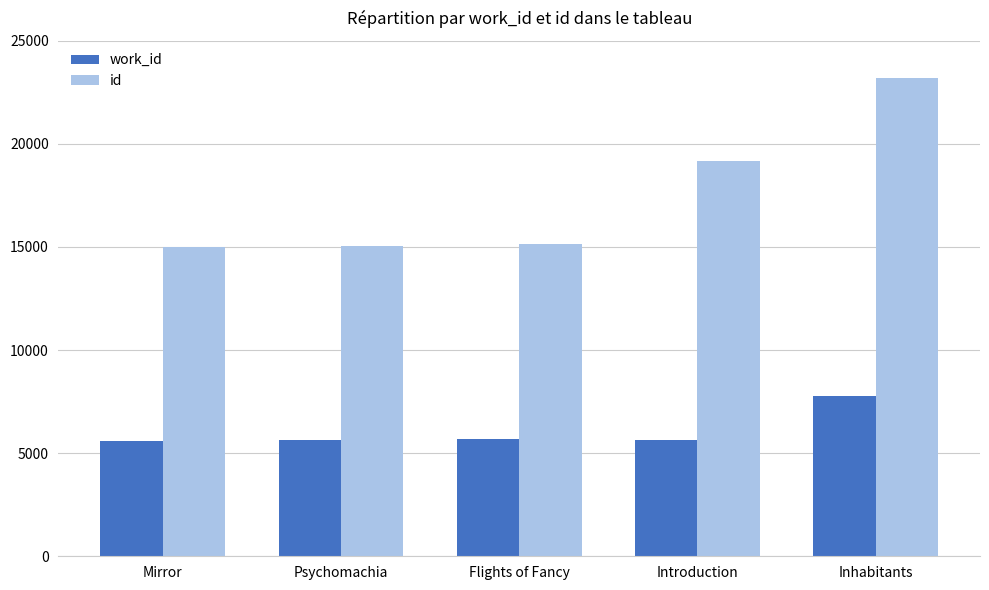

What is the sum of all id values?

87545